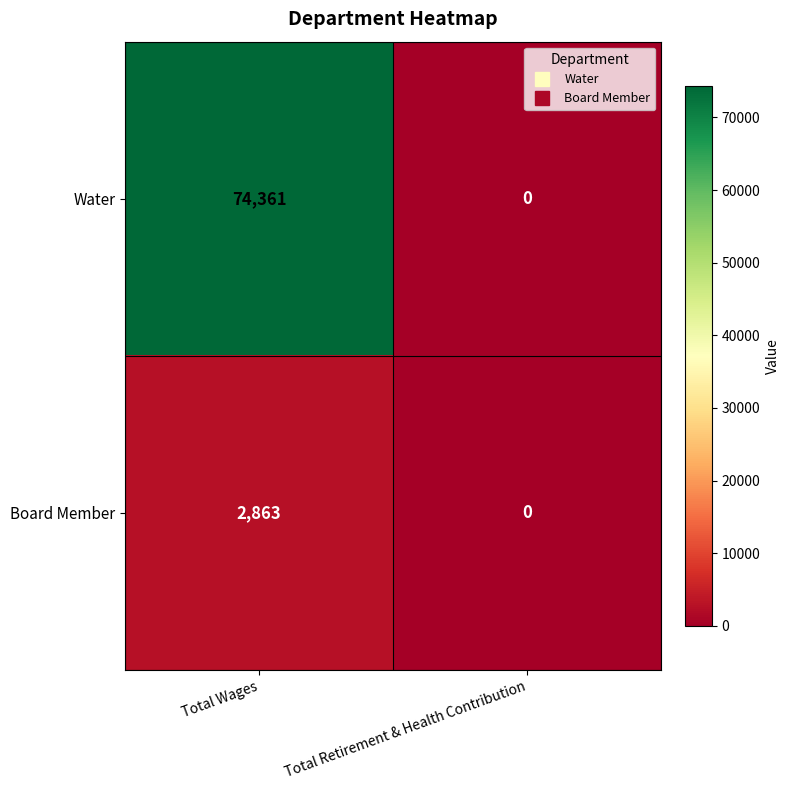

Which series has the widest spread of values?

Water